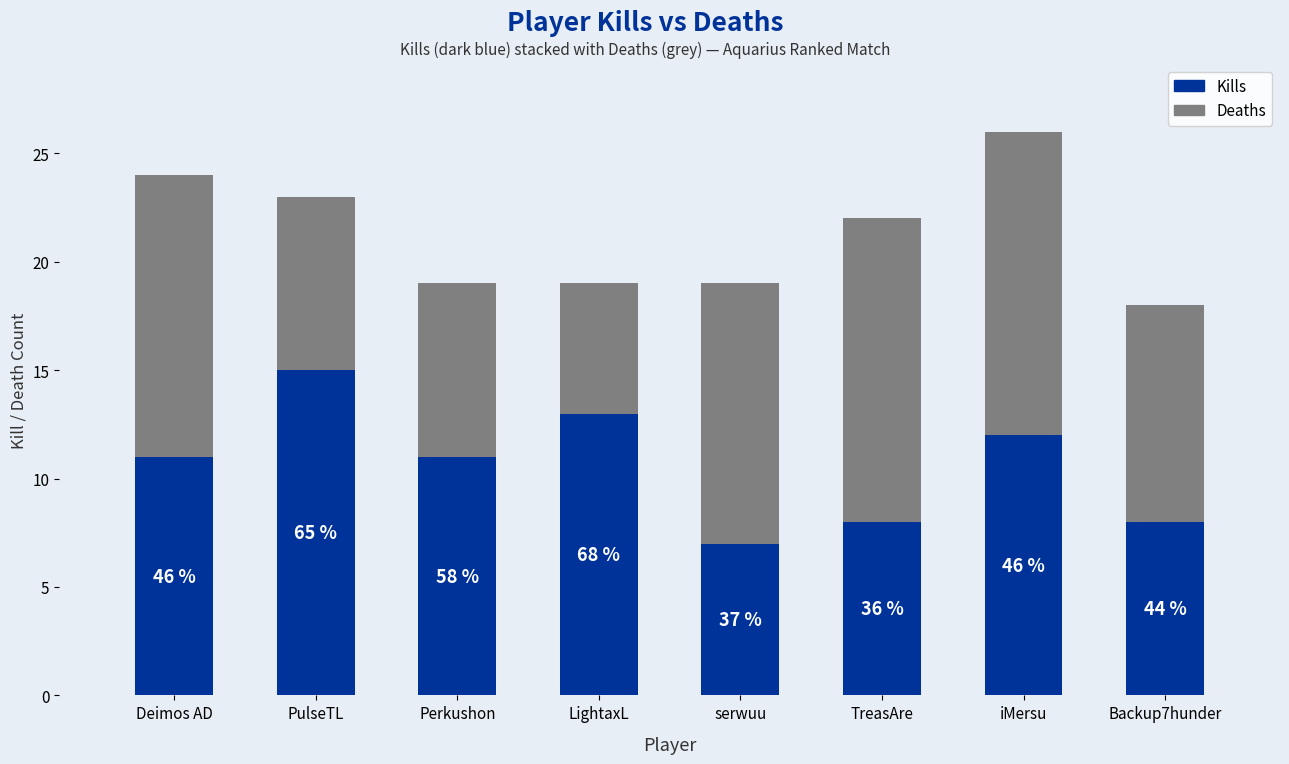

Are the bars grouped side by side (vs. stacked)?

No